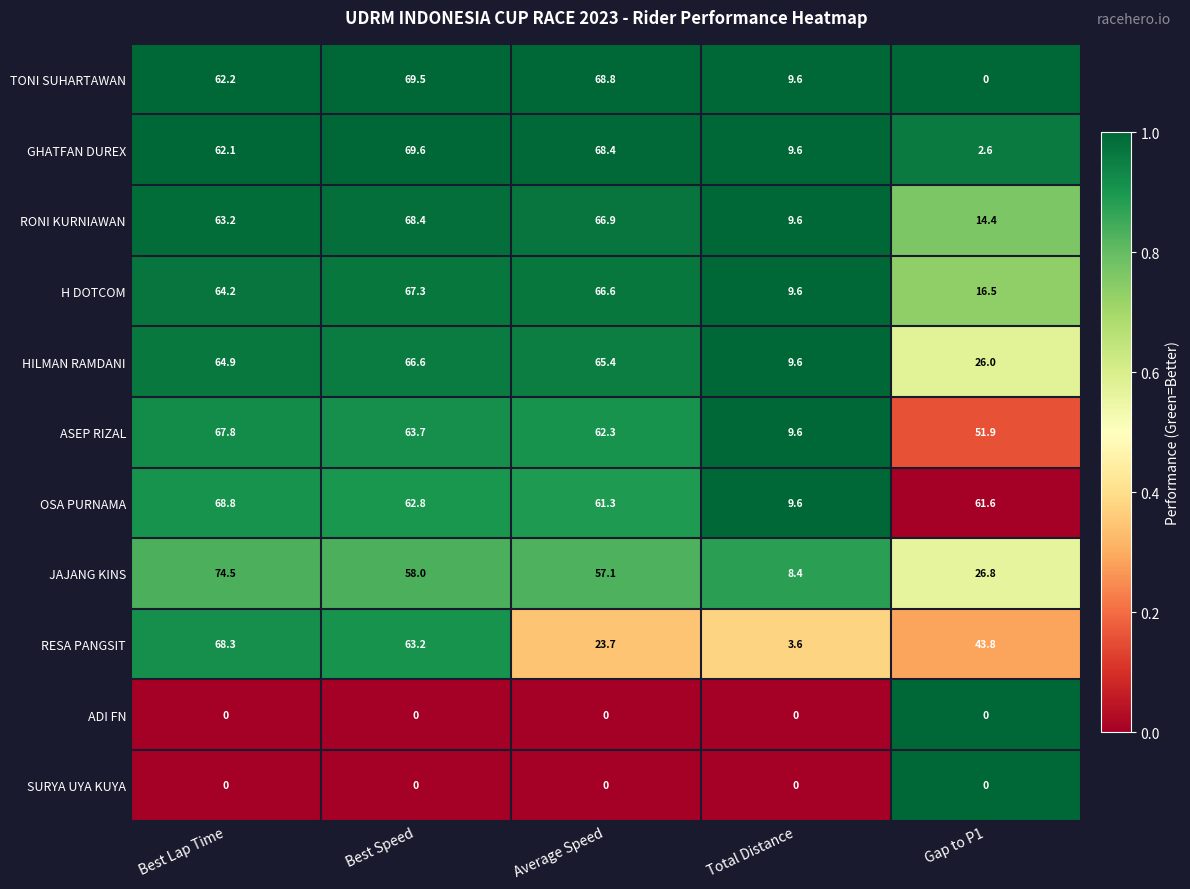

True or false: RONI KURNIAWAN has a value of 5.0 at Total Distance.

False